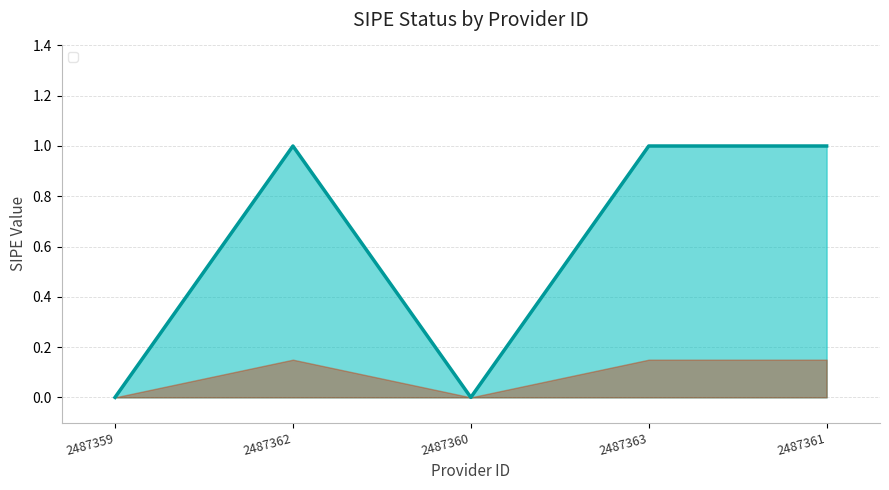

What is the change in value from 2487359 to 2487363?

+1